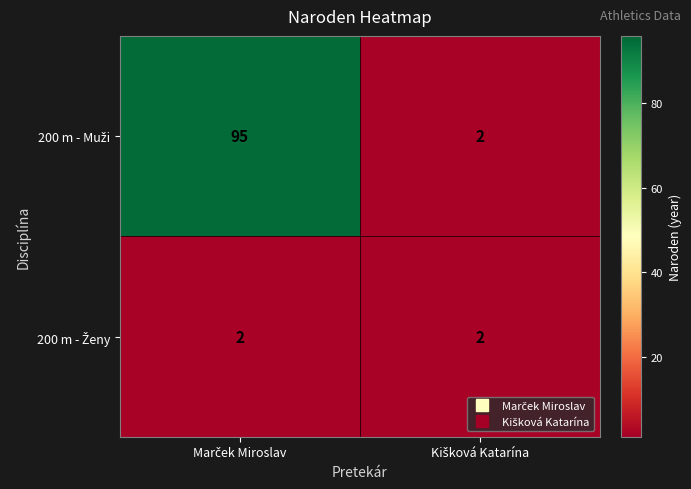

What is the smallest value displayed?

2